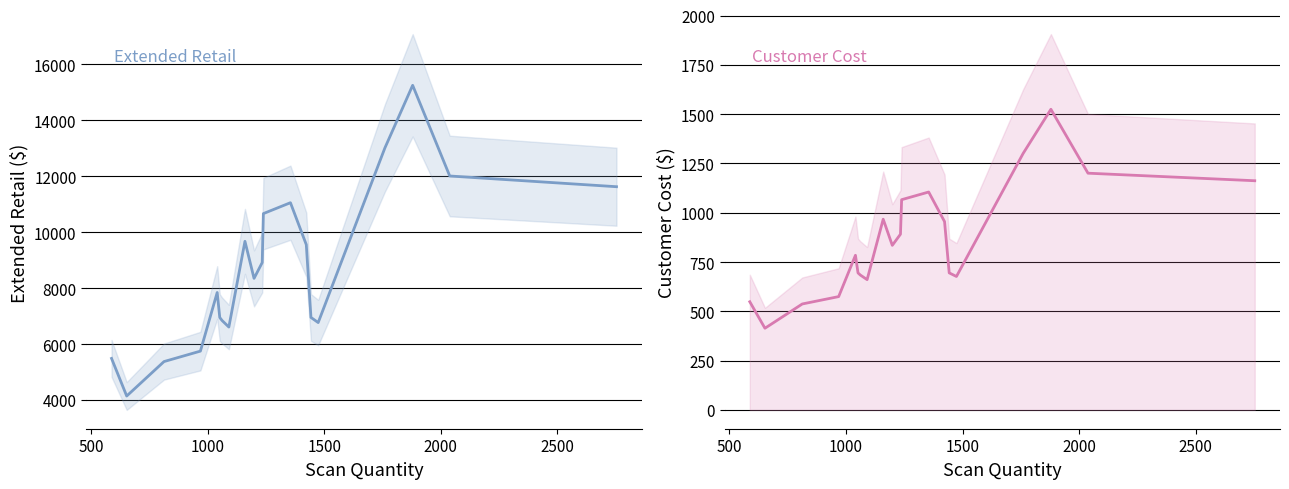

Rank the series by their maximum value, from lowest to highest.

Customer Cost, Extended Retail